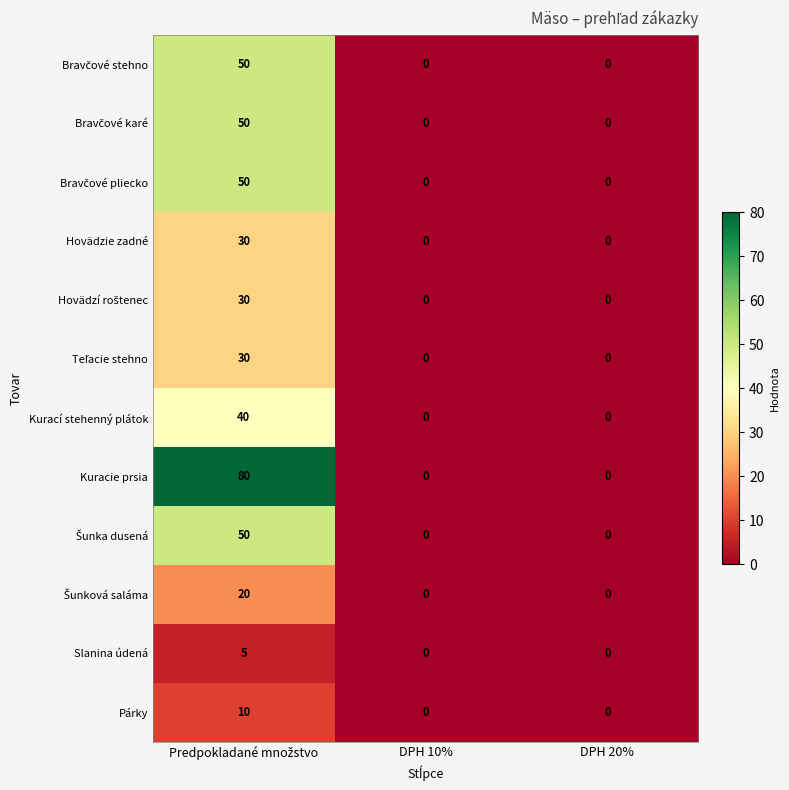

Which series has the largest total across all categories?

Kuracie prsia